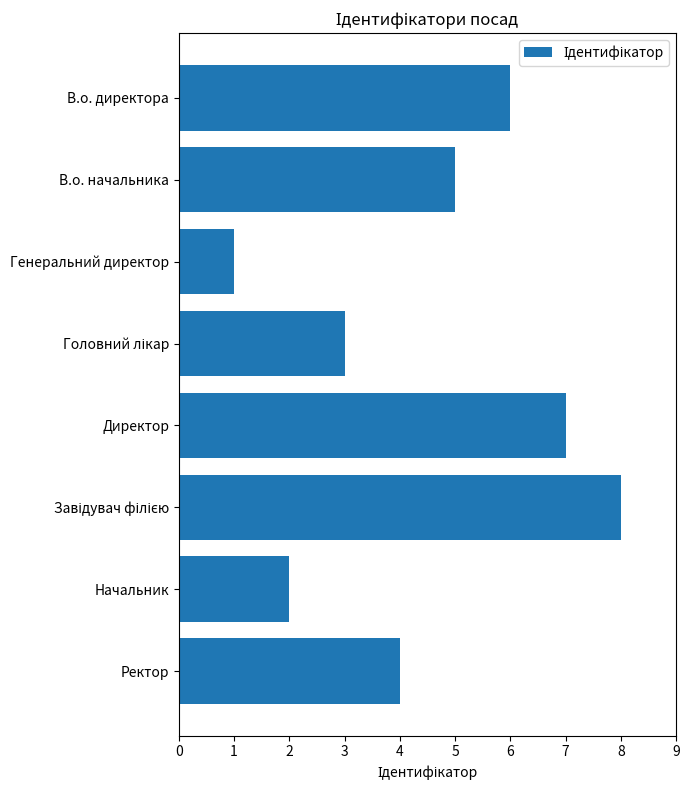

Are the bars grouped side by side (vs. stacked)?

No